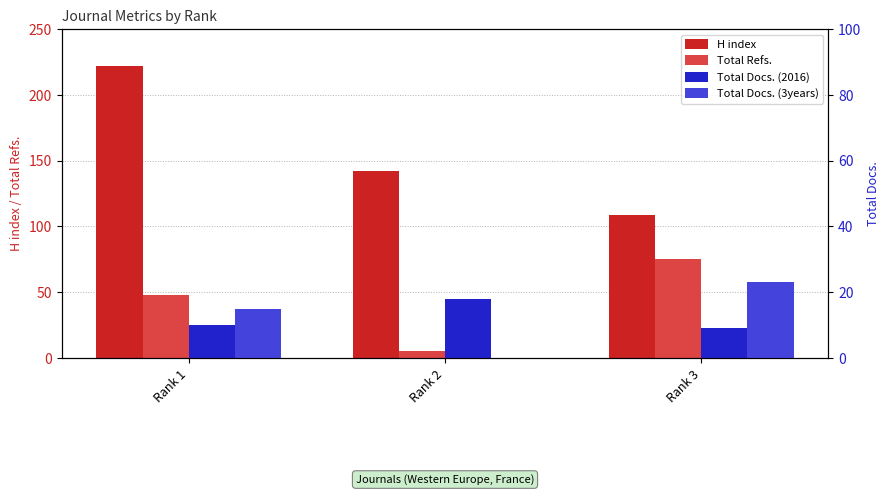

What value does the Total Refs. series have at Rank 3, to the nearest 5?

75